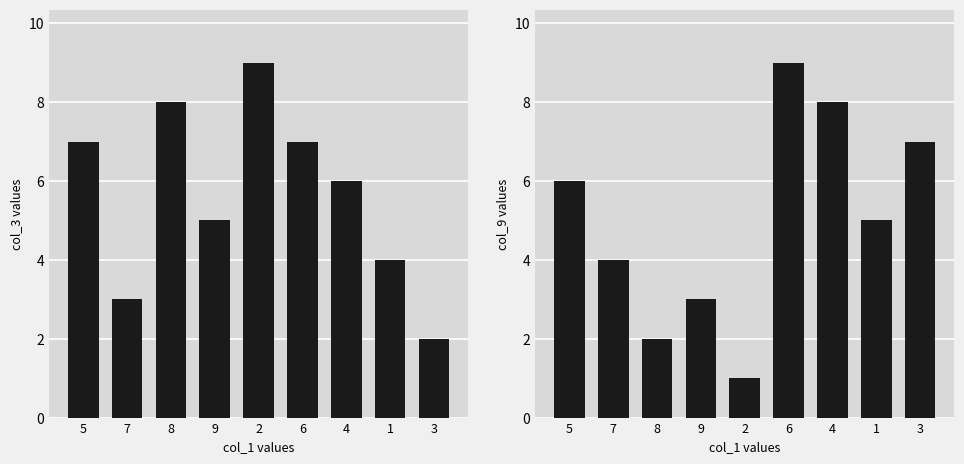

What is the greatest value displayed?

9